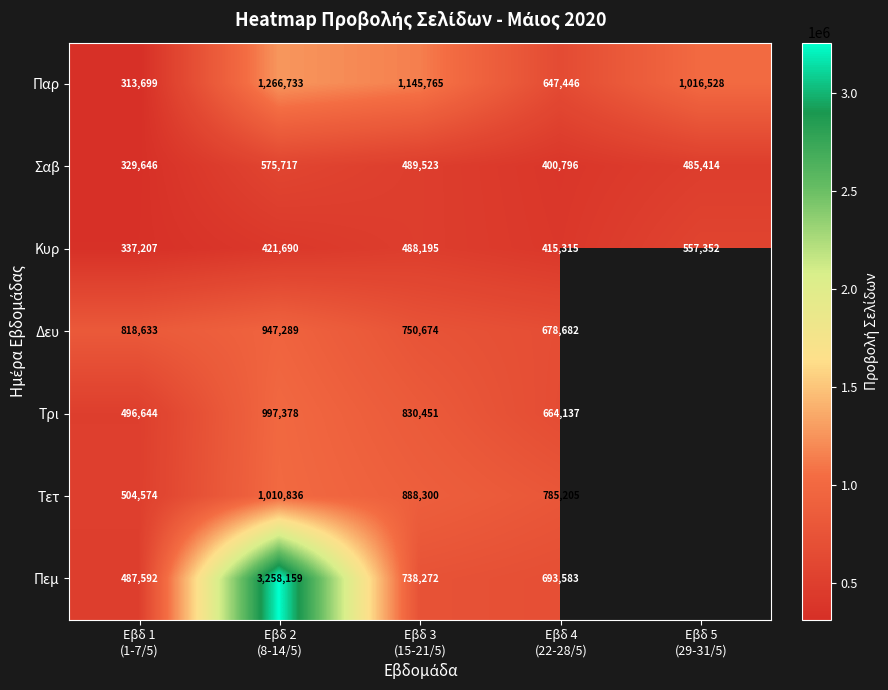

What is the minimum value for Παρ?

313699